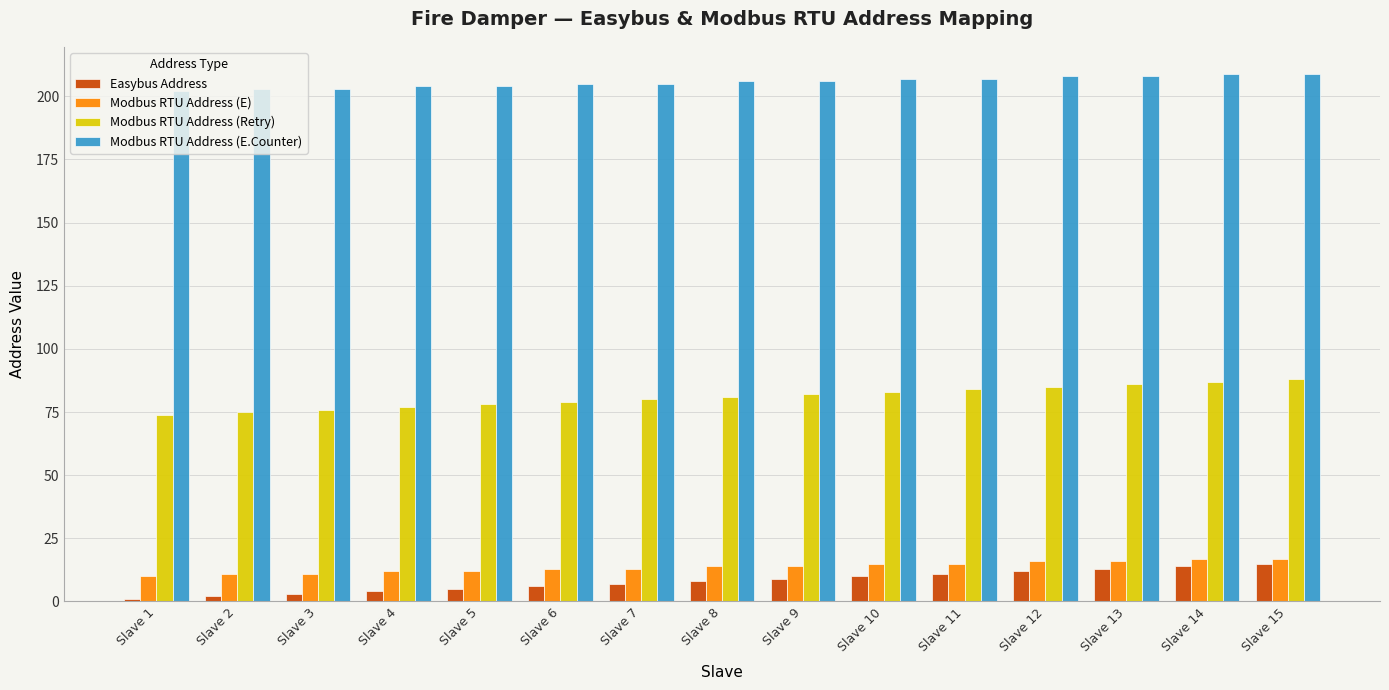

The Modbus RTU Address (E.Counter) series shows 206 at Slave 9. True or false?

True